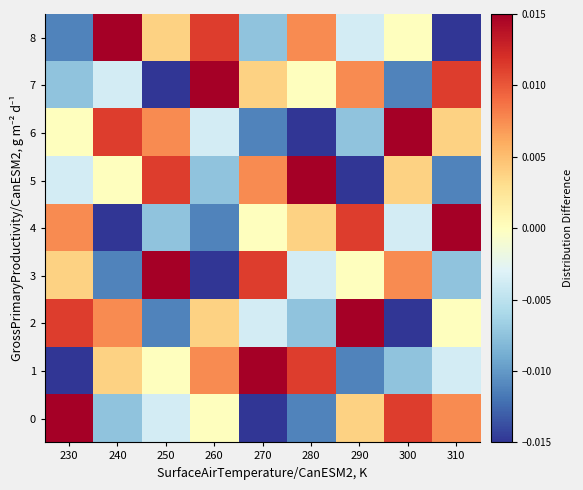

At which category is the sum across all series the highest?

230